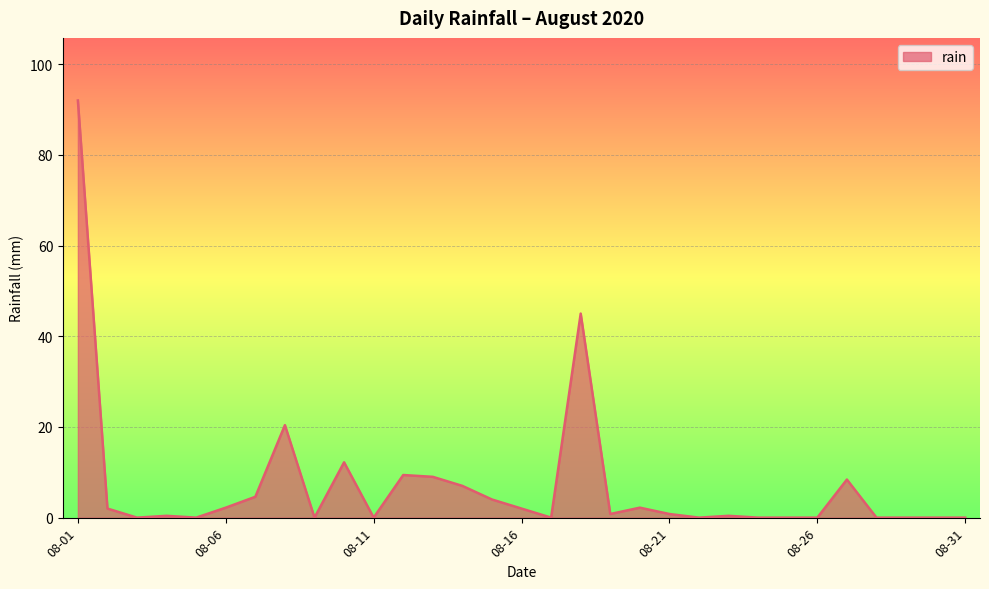

What is the maximum value shown in the chart?

92.0